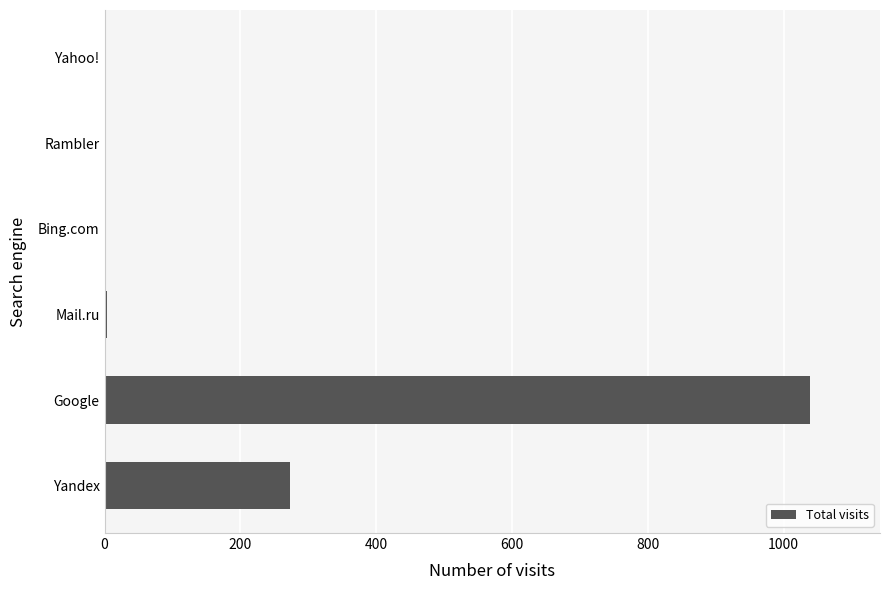

Between Yandex and Mail.ru, which is larger?

Yandex